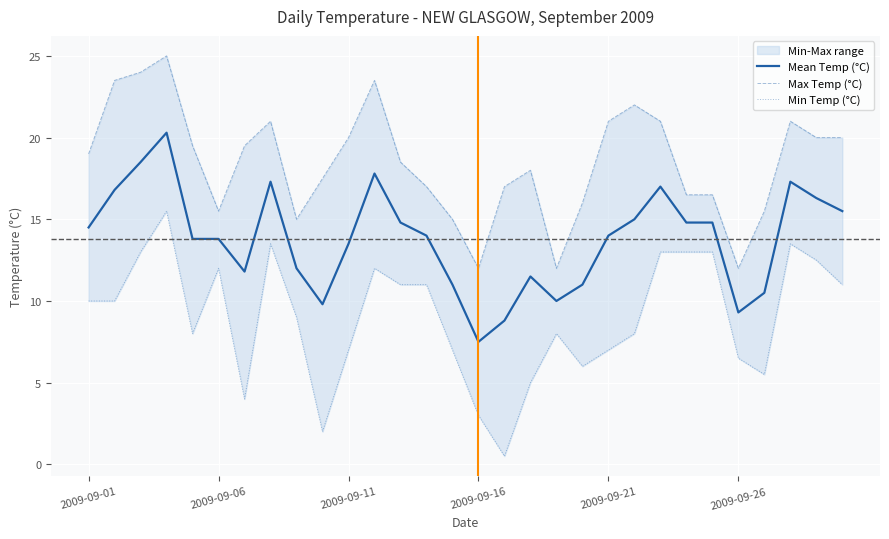

Rank the series by their maximum value, from lowest to highest.

Min Temp (°C), Mean Temp (°C), Max Temp (°C)